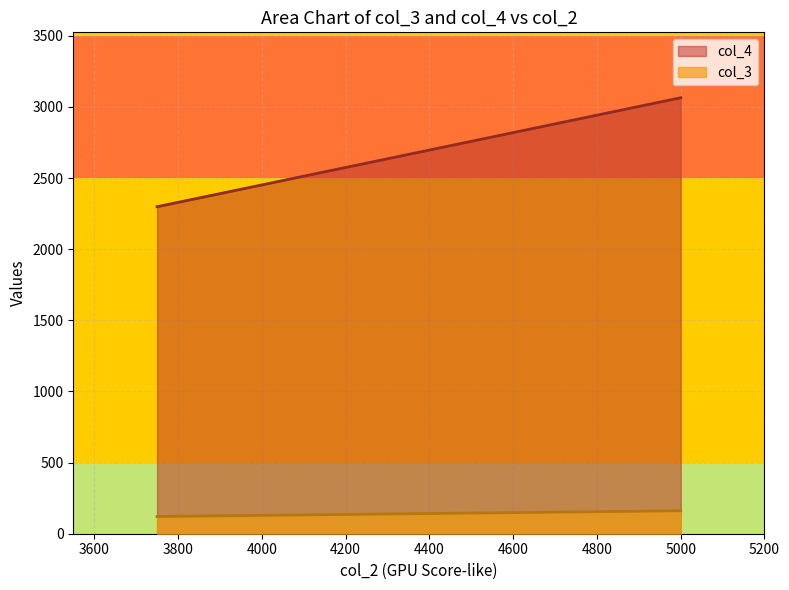

Which series has the largest total across all categories?

col_4